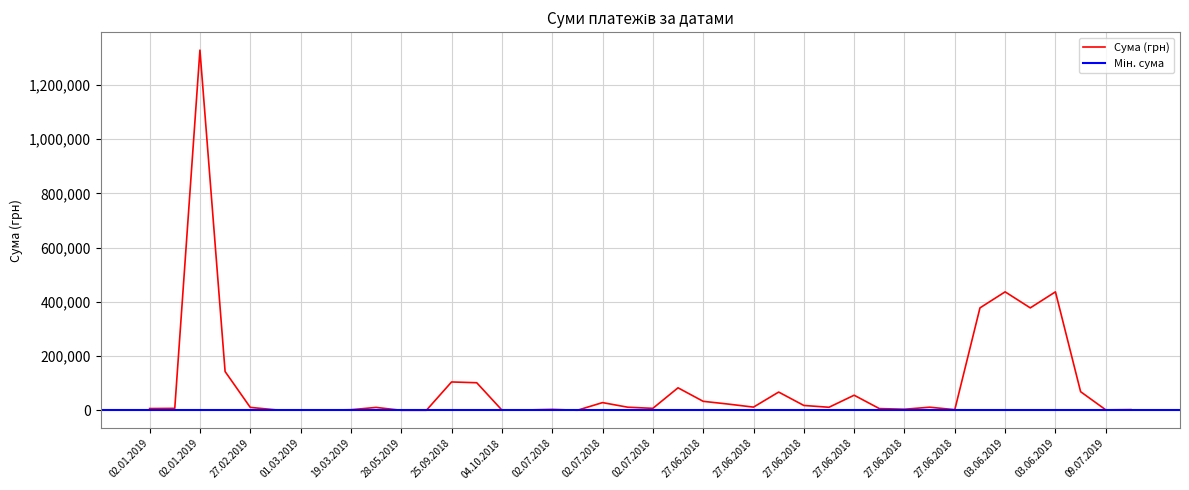

What is the approximate value at 02.01.2019?

1328264.6